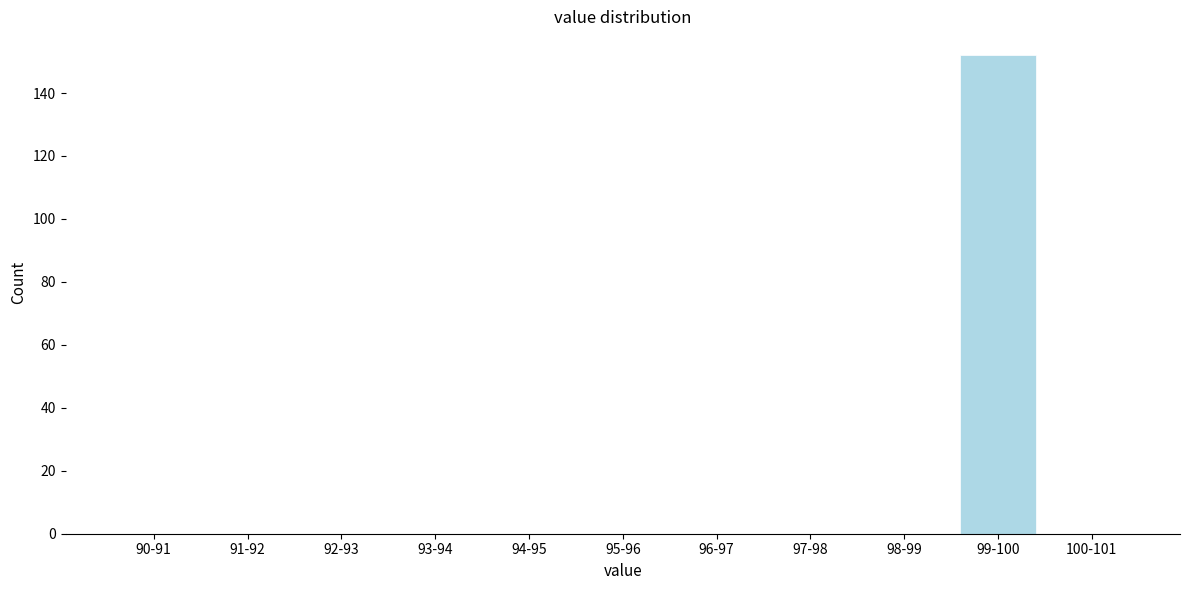

Reading left to right, what are all the values shown in this chart?

90-91=0	91-92=0	92-93=0	93-94=0	94-95=0	95-96=0	96-97=0	97-98=0	98-99=0	99-100=152	100-101=0